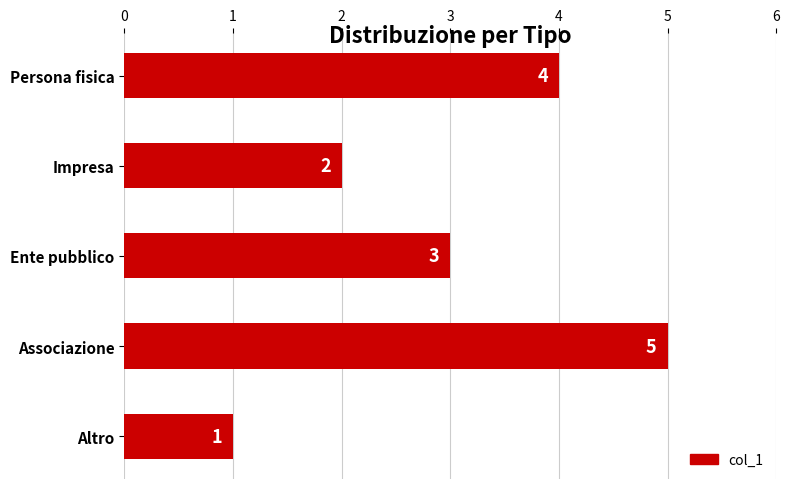

The chart shows a value of 2 at Persona fisica. True or false?

False